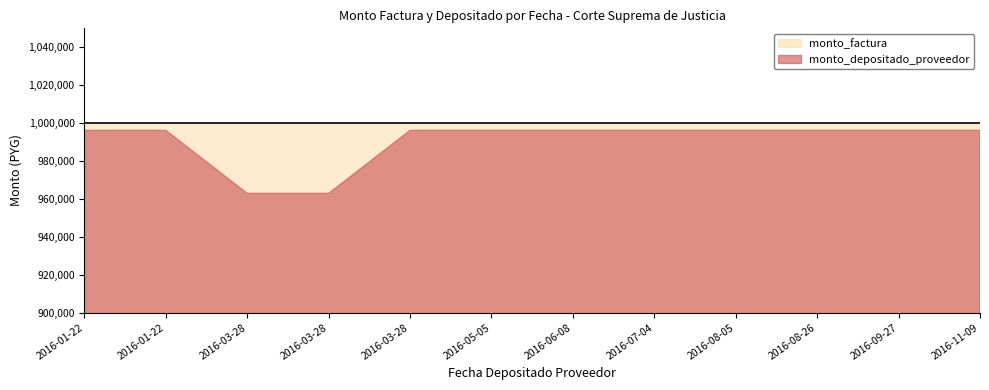

Reading left to right, what are all the values shown in this chart?

monto_depositado_proveedor: 2016-01-22=996190	2016-01-22=996190	2016-03-28=962933	2016-03-28=962933	2016-03-28=996190	2016-05-05=996190	2016-06-08=996190	2016-07-04=996190	2016-08-05=996190	2016-08-26=996190	2016-09-27=996190	2016-11-09=996190
monto_factura: 2016-01-22=1000000	2016-01-22=1000000	2016-03-28=1000000	2016-03-28=1000000	2016-03-28=1000000	2016-05-05=1000000	2016-06-08=1000000	2016-07-04=1000000	2016-08-05=1000000	2016-08-26=1000000	2016-09-27=1000000	2016-11-09=1000000